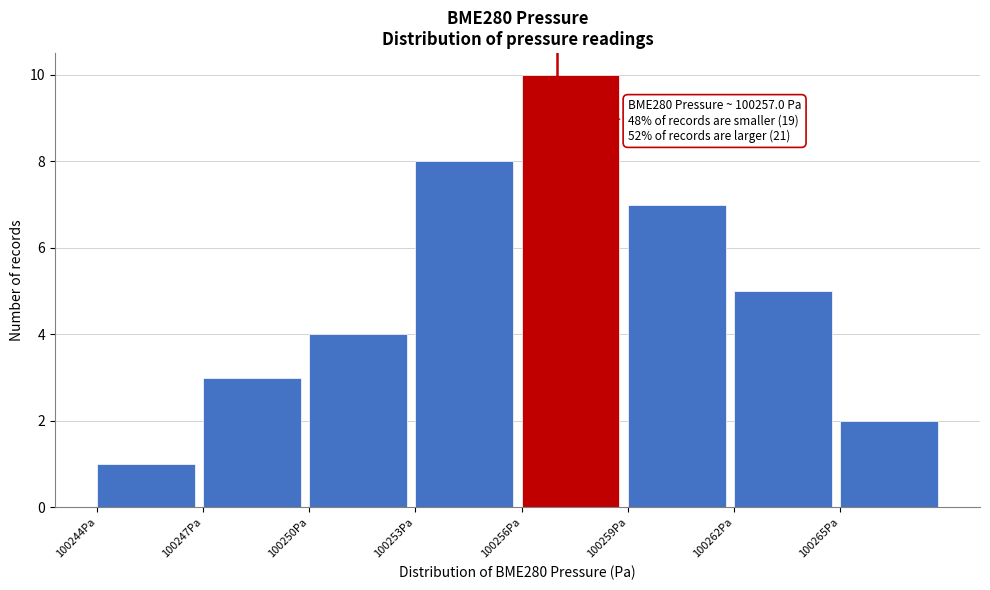

Over which range of the x-axis is the bar tallest?

100256 to 100259